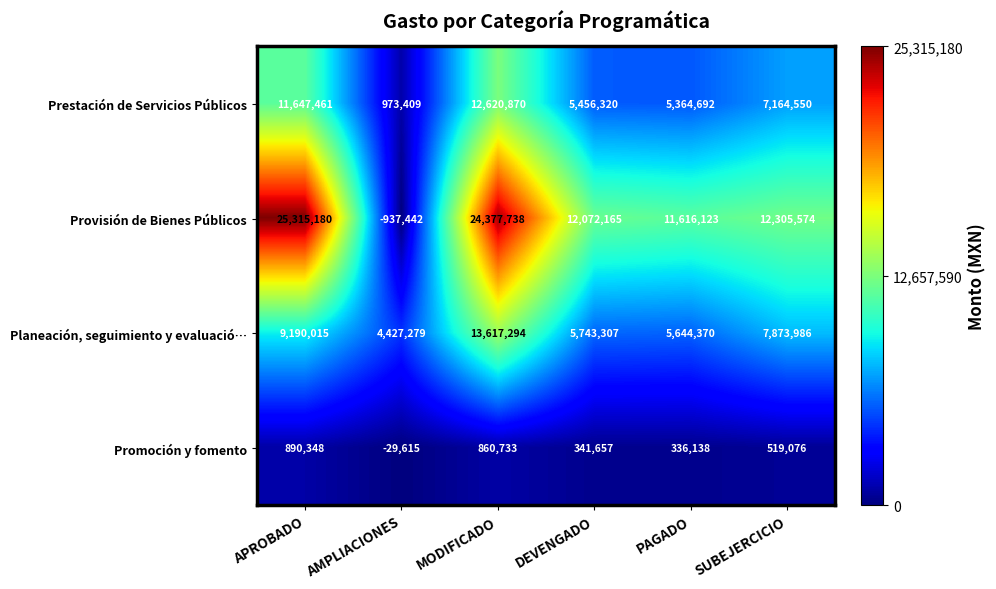

Rank the categories by Prestación de Servicios Públicos value from lowest to highest.

AMPLIACIONES, PAGADO, DEVENGADO, SUBEJERCICIO, APROBADO, MODIFICADO